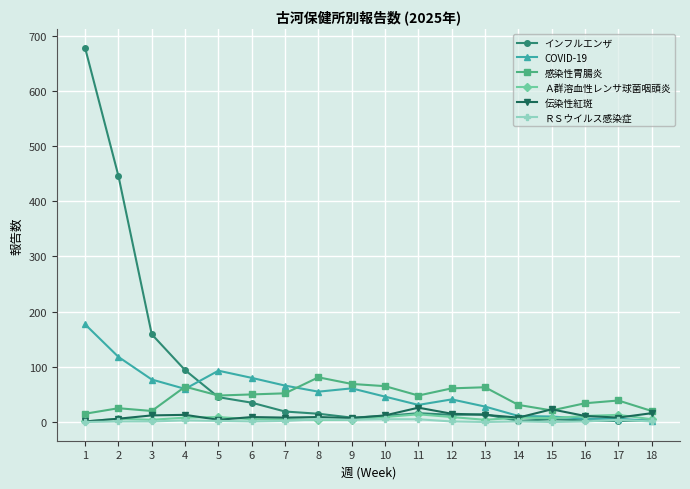

True or false: ＲＳウイルス感染症 has more than 2 points higher than both neighbors.

True